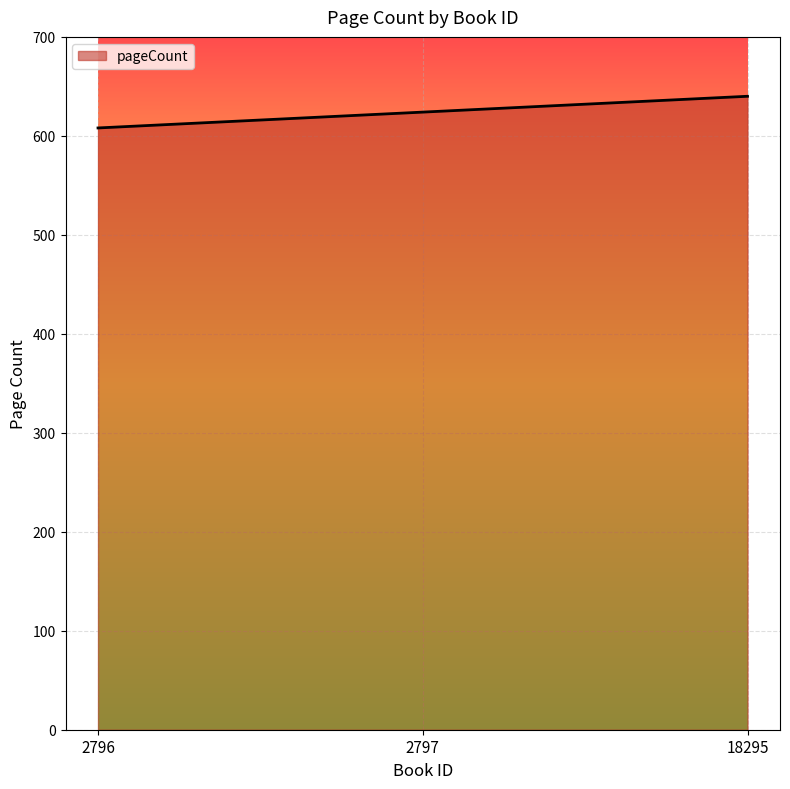

What is the greatest value displayed?

640